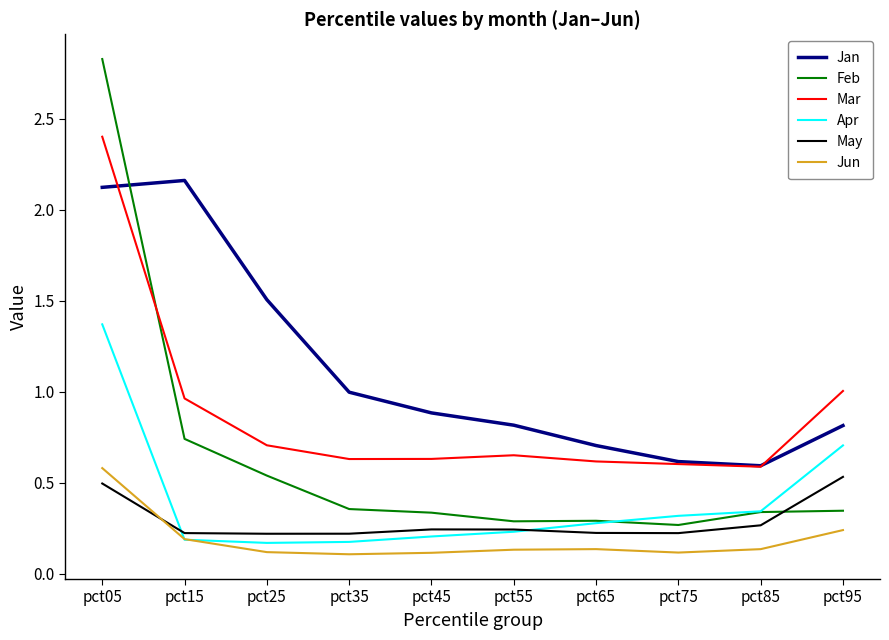

How many lines are shown in the chart?

6